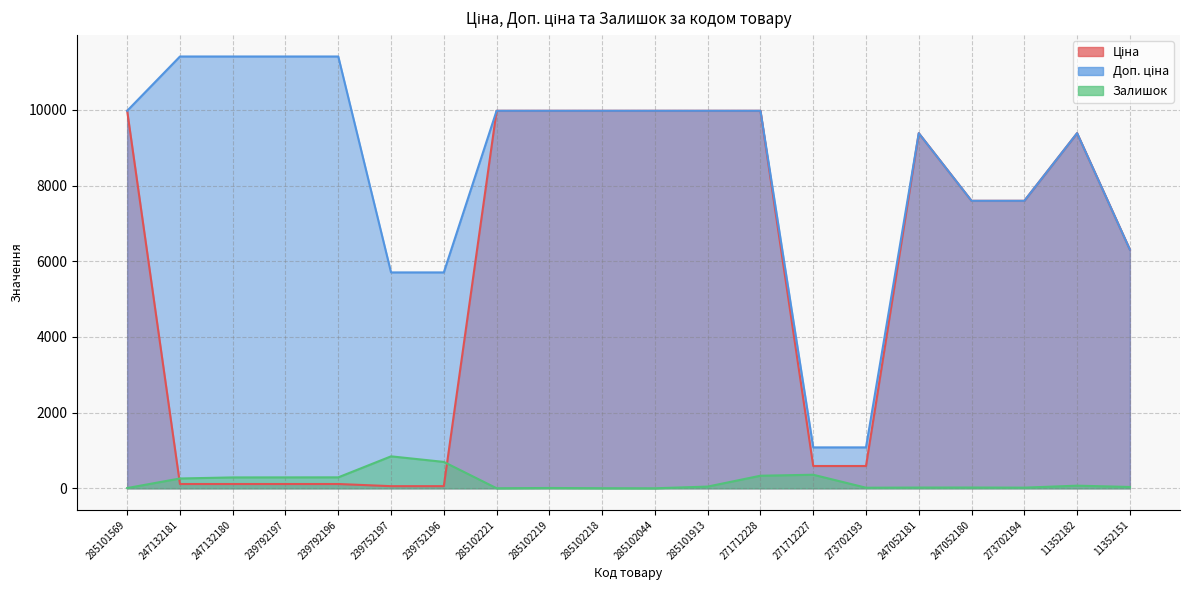

What is the smallest value displayed?

1.0